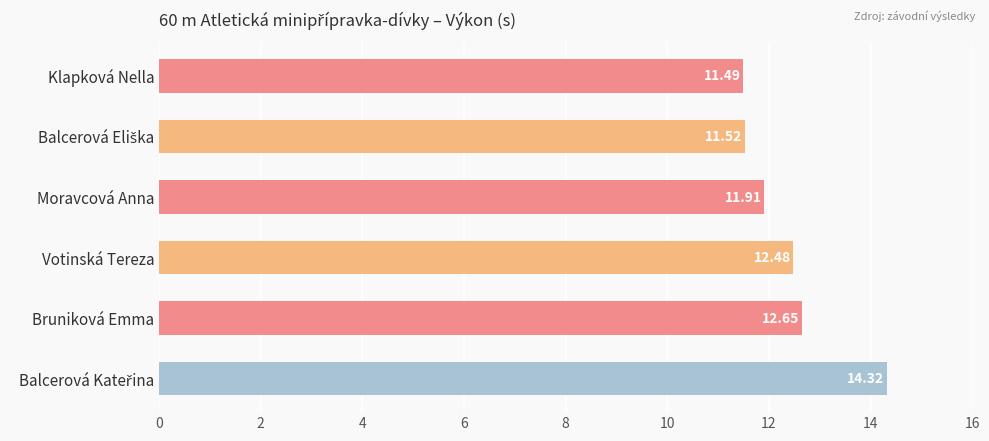

Where is the data nearest to the value 12?

Moravcová Anna